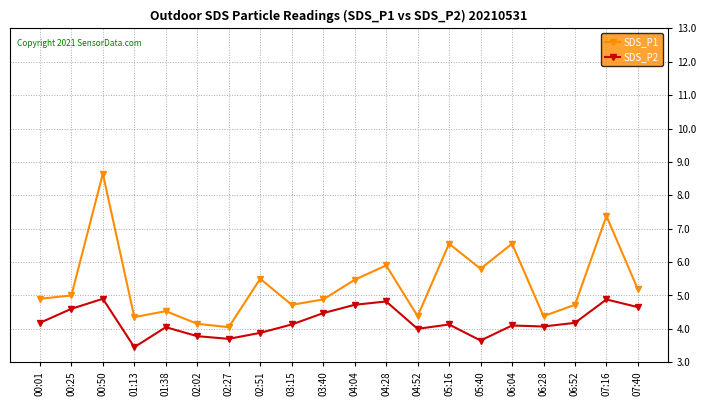

What is the sum of all SDS_P2 values?

84.3